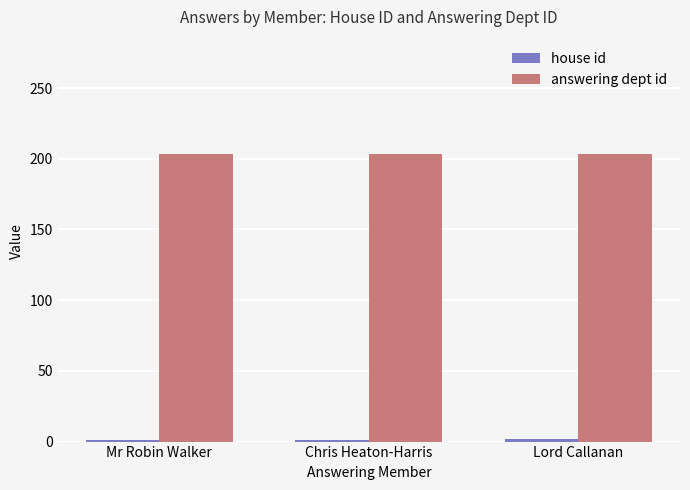

What is the label of the 2nd bar from the right?

Chris Heaton-Harris